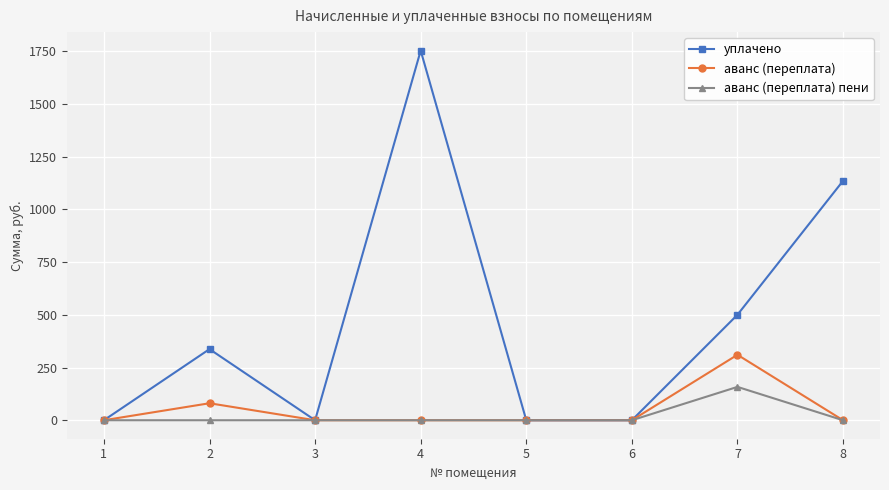

What is the greatest value displayed?

1752.4